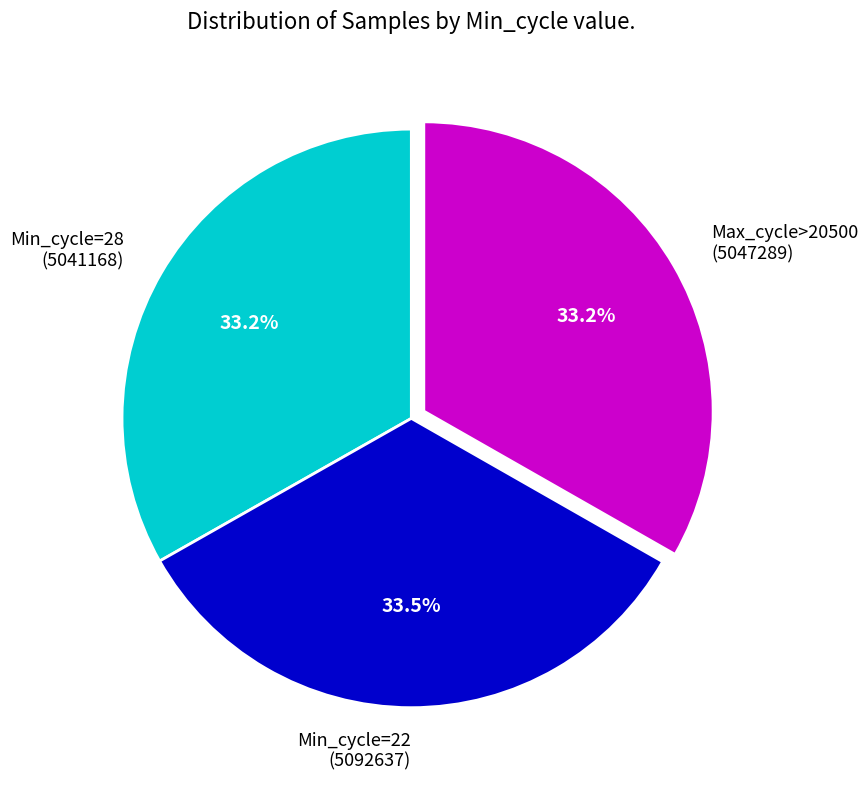

Approximately how many times larger is the value at Max_cycle>20500 (5047289) compared to Min_cycle=28 (5041168)?

1.0